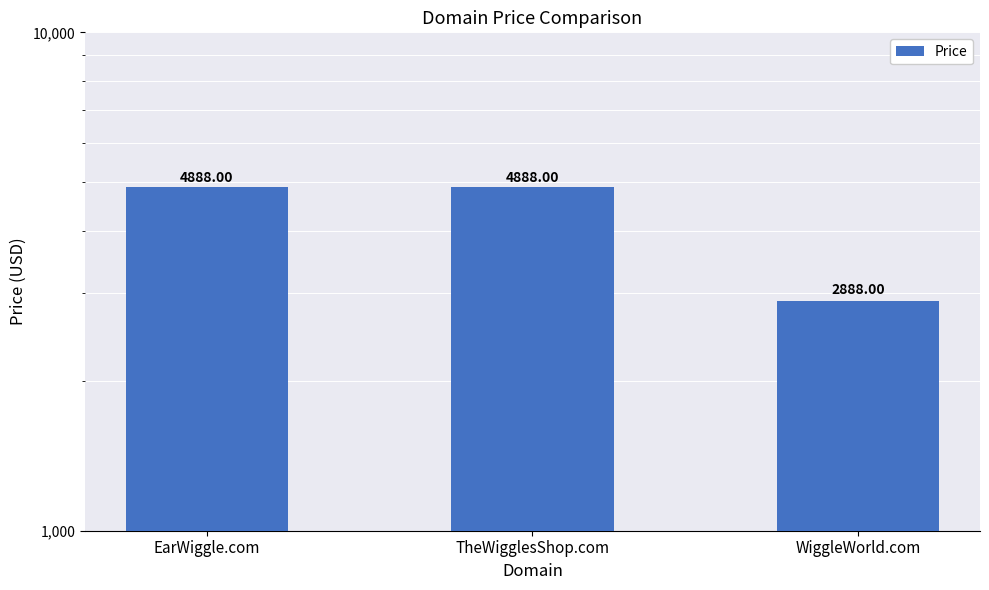

What is the maximum value shown in the chart?

4888